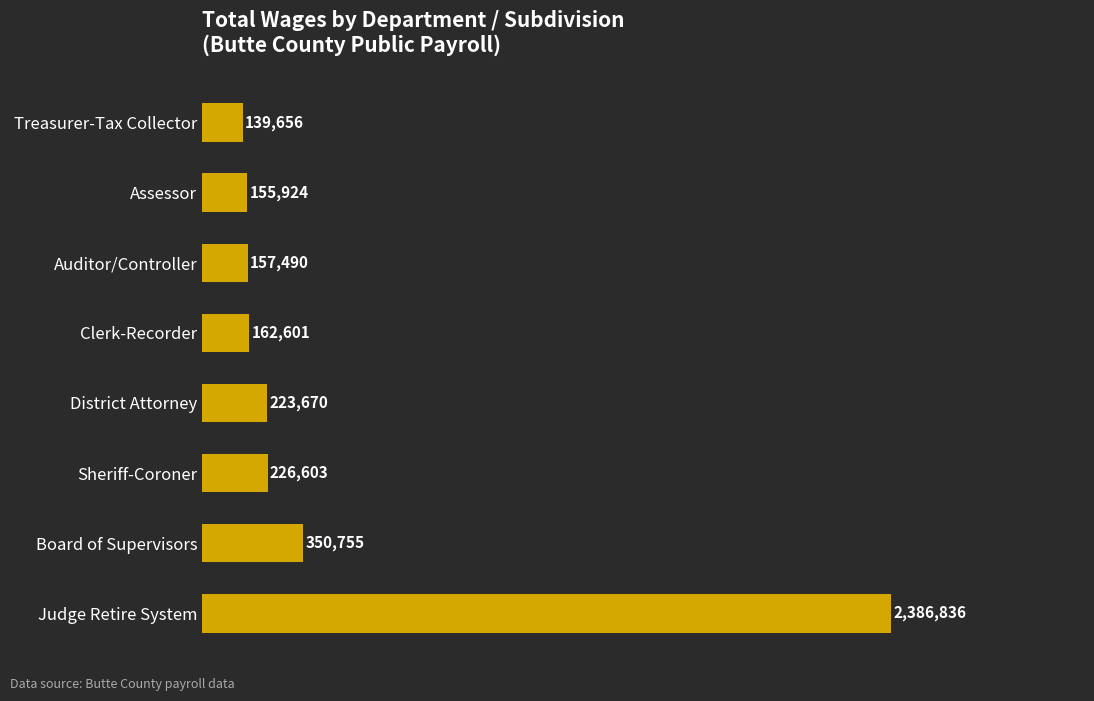

Count the number of values greater than 223670.

3